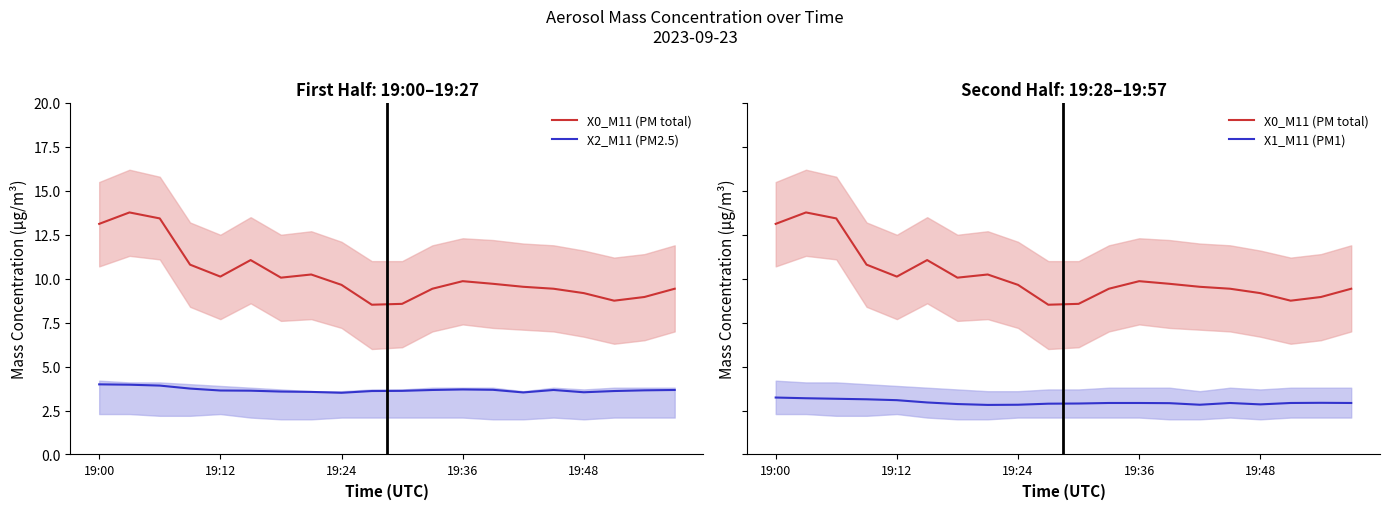

What are all the series names shown in the legend?

X0_M11 (PM total), X2_M11 (PM2.5), X1_M11 (PM1)